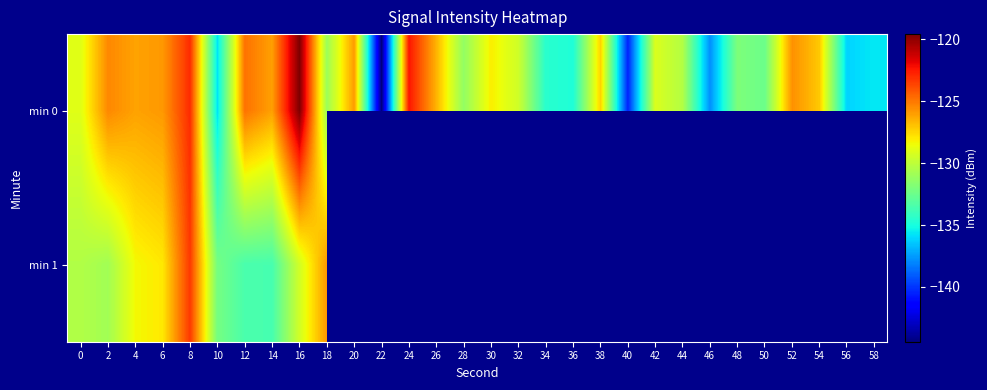

Which series has the widest spread of values?

min 0